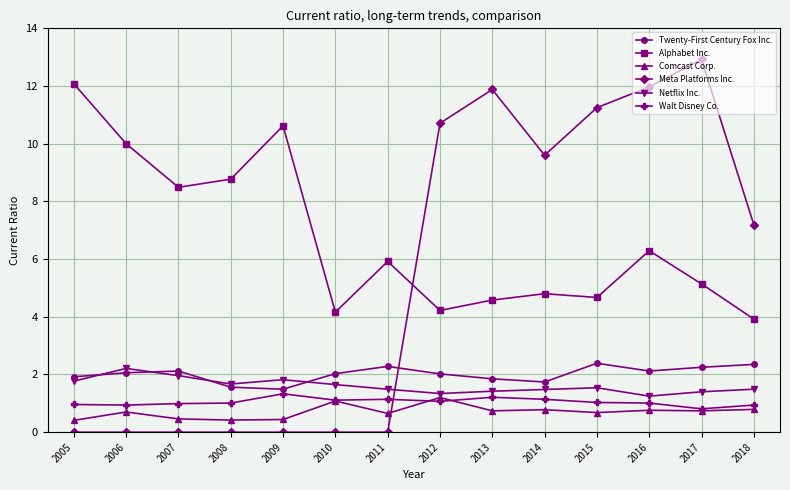

What is the average value of the Walt Disney Co. series?

1.0